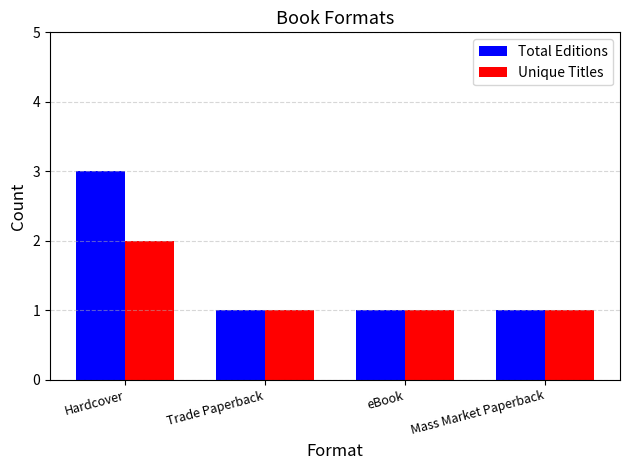

Reading left to right, extract all data points from this chart.

Total Editions: Hardcover=3	Trade Paperback=1	eBook=1	Mass Market Paperback=1
Unique Titles: Hardcover=2	Trade Paperback=1	eBook=1	Mass Market Paperback=1